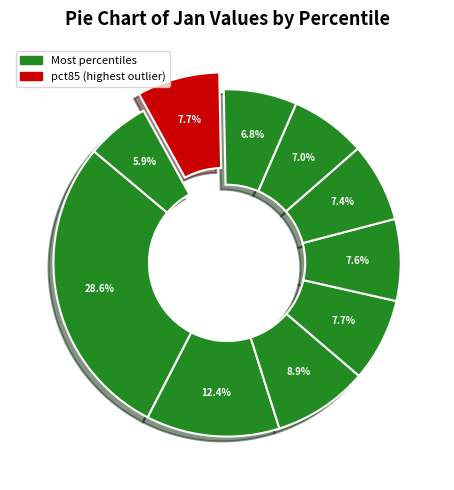

How many slices are in this pie chart?

10